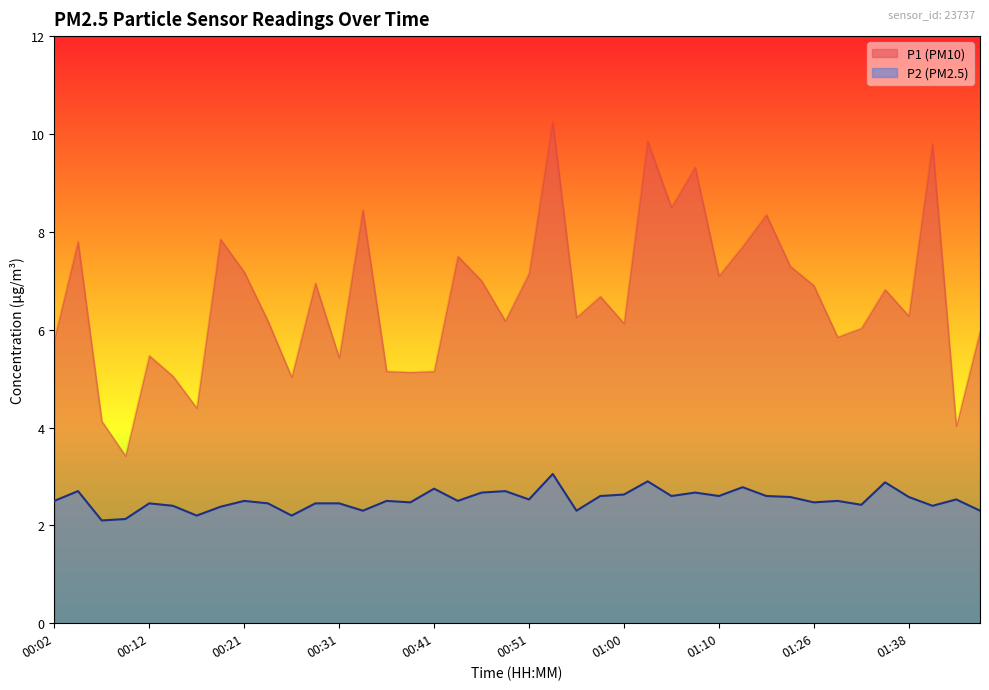

Rank the series by their maximum value, from highest to lowest.

P1, P2